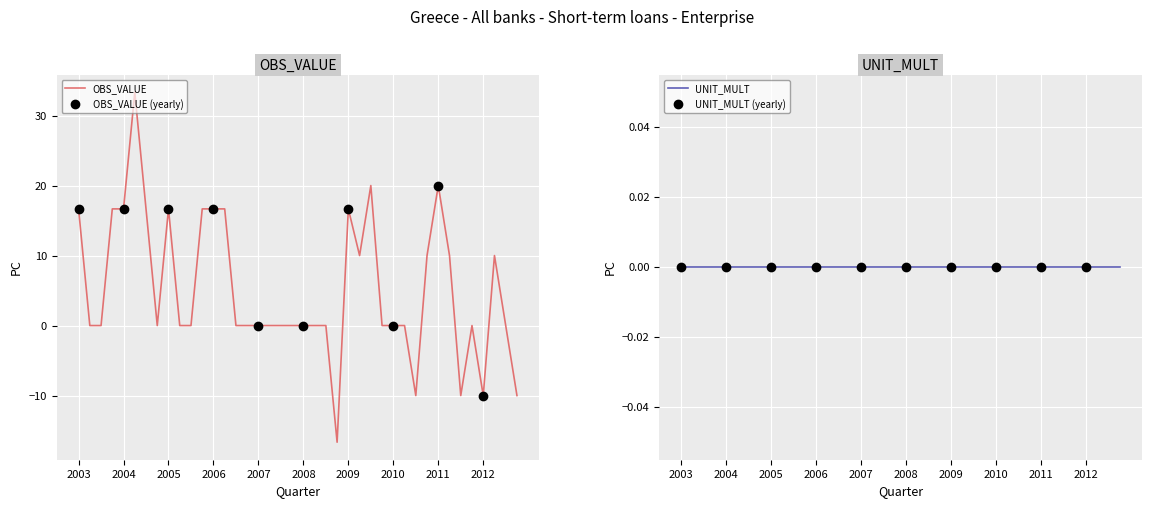

What is the maximum value shown in the chart?

33.3